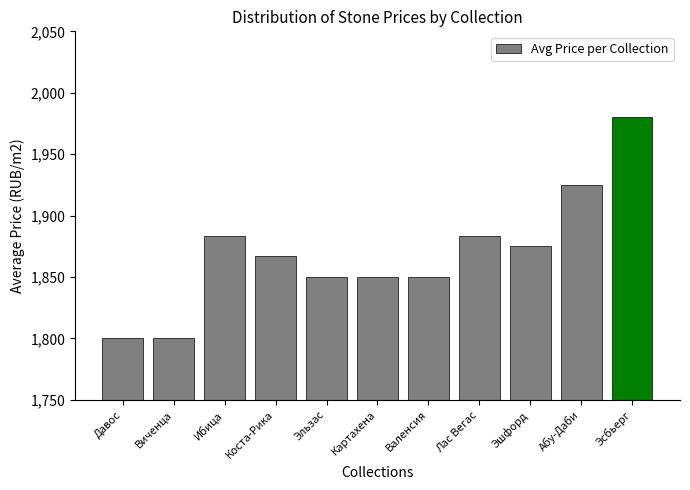

What is the change in value from Виченца to Ибица?

+83